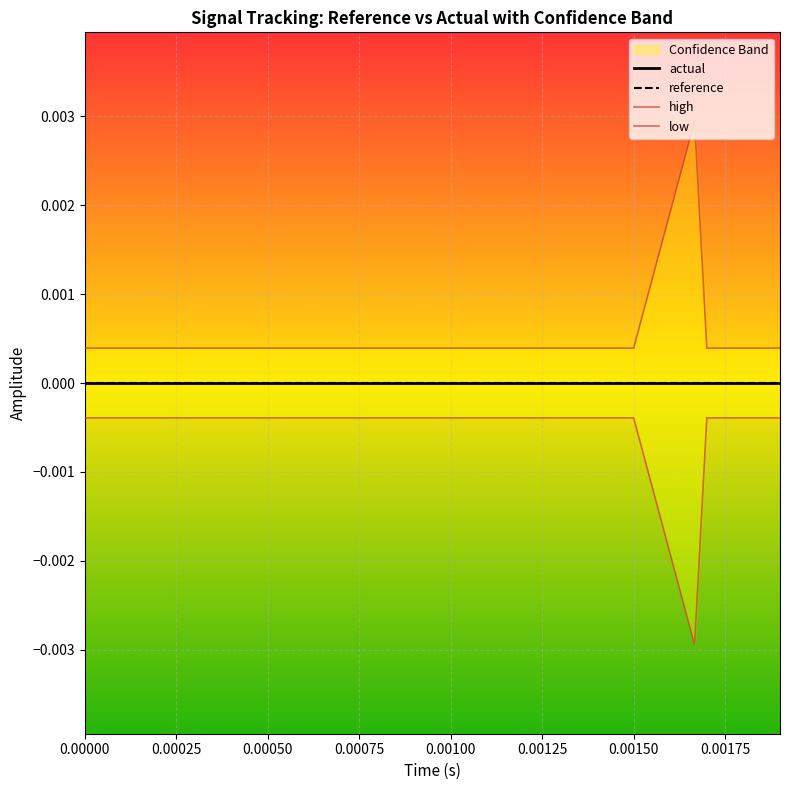

At 12, list the series in order from smallest to largest.

low, actual, reference, high